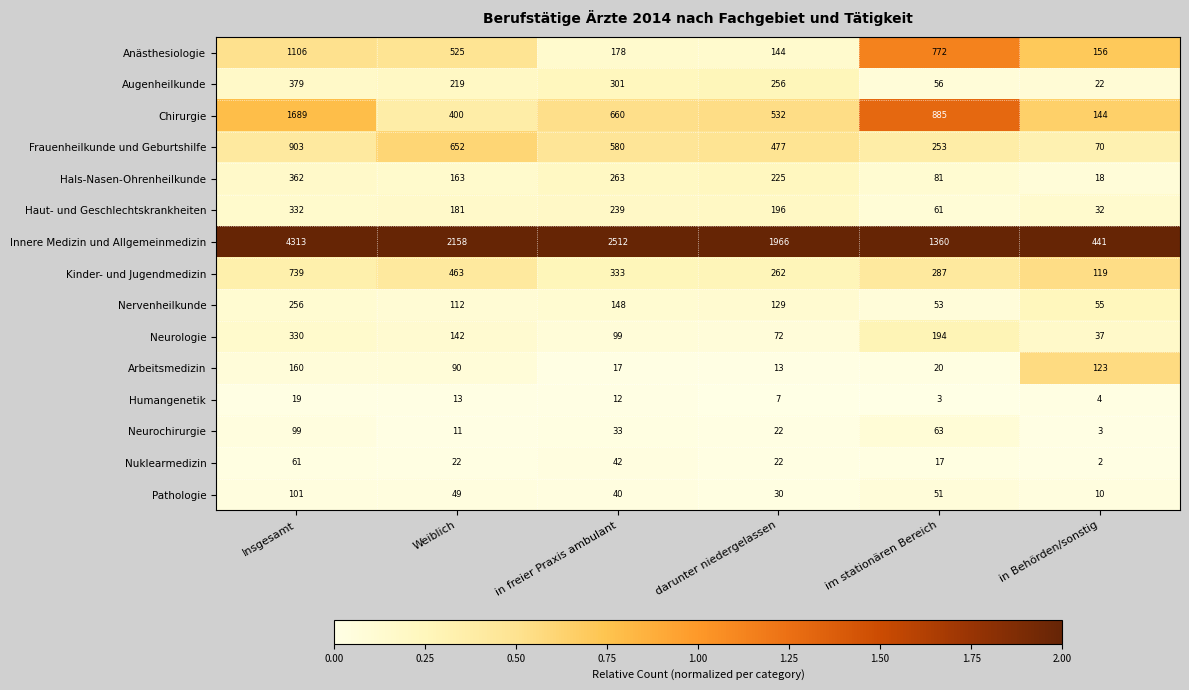

At which category is the sum across all series the highest?

Insgesamt